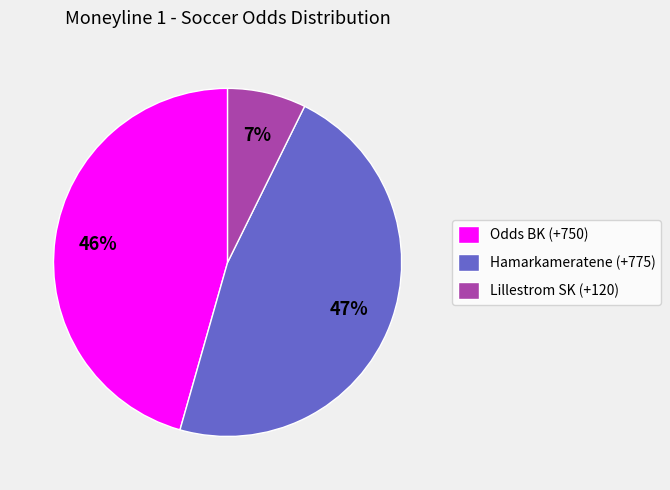

To the nearest percent, what is the combined percentage of Hamarkameratene (+775) and Odds BK (+750)?

93%